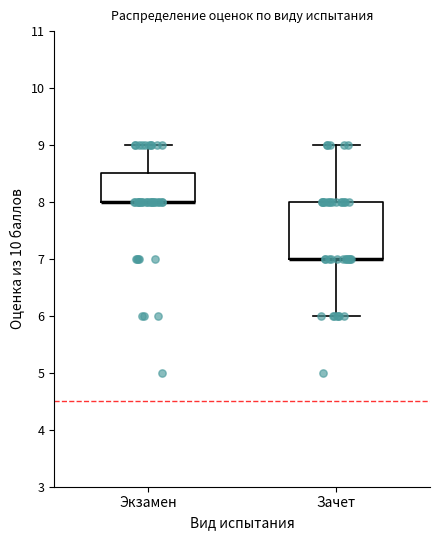

Reading left to right, transcribe this box plot: for each box, give where its median line is, the range the box spans, and where its two whiskers end, as read against the y-axis. The values are not printed on the chart, so give them approximately, as read against the axis.

Экзамен: median 8.0 (drawn on the box's lower edge), box 8.0 to 8.5, whiskers 8.0 to 9.0
Зачет: median 7.0 (drawn on the box's lower edge), box 7.0 to 8.0, whiskers 6.0 to 9.0